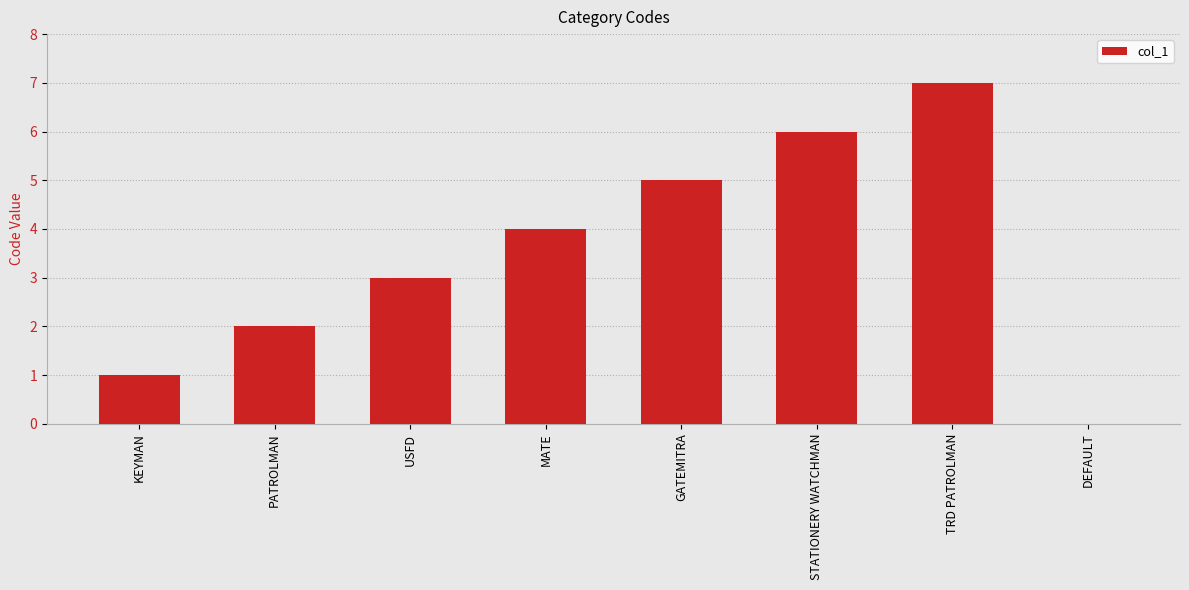

What is the sum of all values?

28